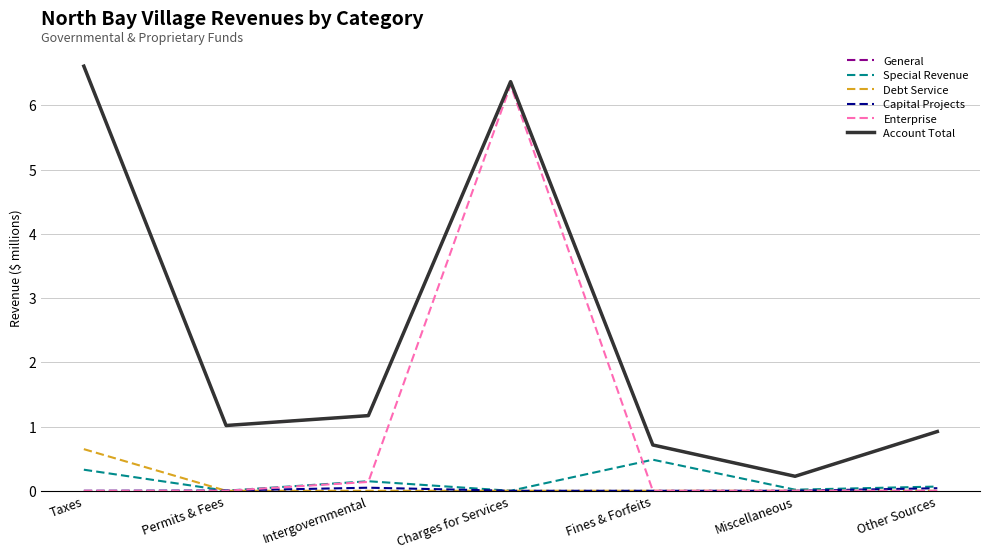

Reading left to right, extract all data points from this chart.

General: Taxes=6.6	Permits & Fees=1.0	Intergovernmental=1.2	Charges for Services=6.4	Fines & Forfeits=0.7	Miscellaneous=0.2	Other Sources=0.9
Special Revenue: Taxes=0.3	Permits & Fees=0.0	Intergovernmental=0.1	Charges for Services=0.0	Fines & Forfeits=0.5	Miscellaneous=0.0	Other Sources=0.1
Debt Service: Taxes=0.6	Permits & Fees=0.0	Intergovernmental=0.0	Charges for Services=0.0	Fines & Forfeits=0.0	Miscellaneous=0.0	Other Sources=0.0
Capital Projects: Taxes=0.0	Permits & Fees=0.0	Intergovernmental=0.0	Charges for Services=0.0	Fines & Forfeits=0.0	Miscellaneous=0.0	Other Sources=0.0
Enterprise: Taxes=0.0	Permits & Fees=0.0	Intergovernmental=0.1	Charges for Services=6.3	Fines & Forfeits=0.0	Miscellaneous=0.0	Other Sources=0.0
Account Total: Taxes=6.6	Permits & Fees=1.0	Intergovernmental=1.2	Charges for Services=6.4	Fines & Forfeits=0.7	Miscellaneous=0.2	Other Sources=0.9